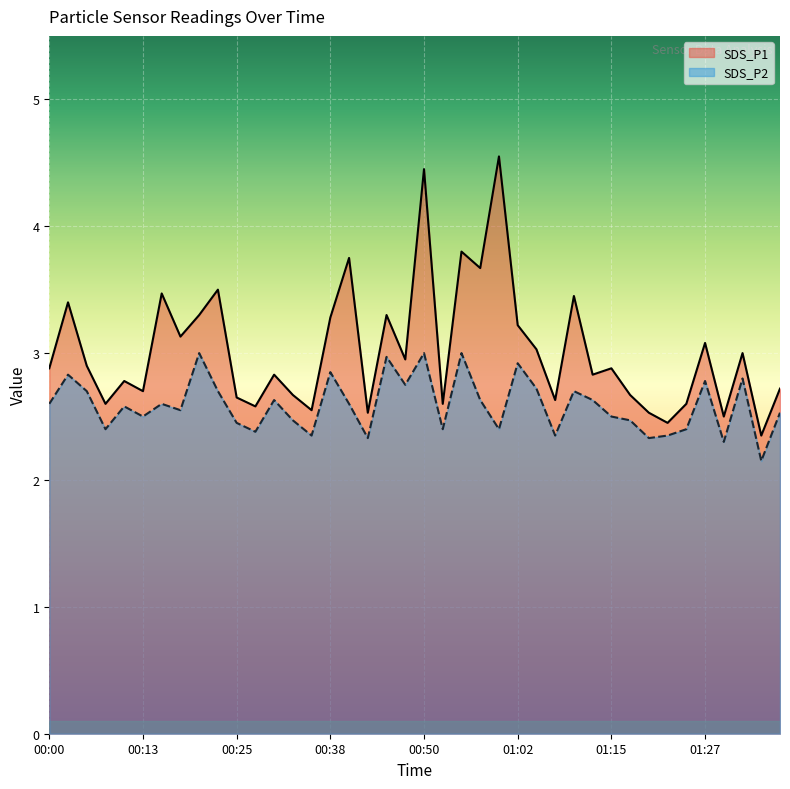

What is the difference between the highest and lowest values at 00:15?

0.9